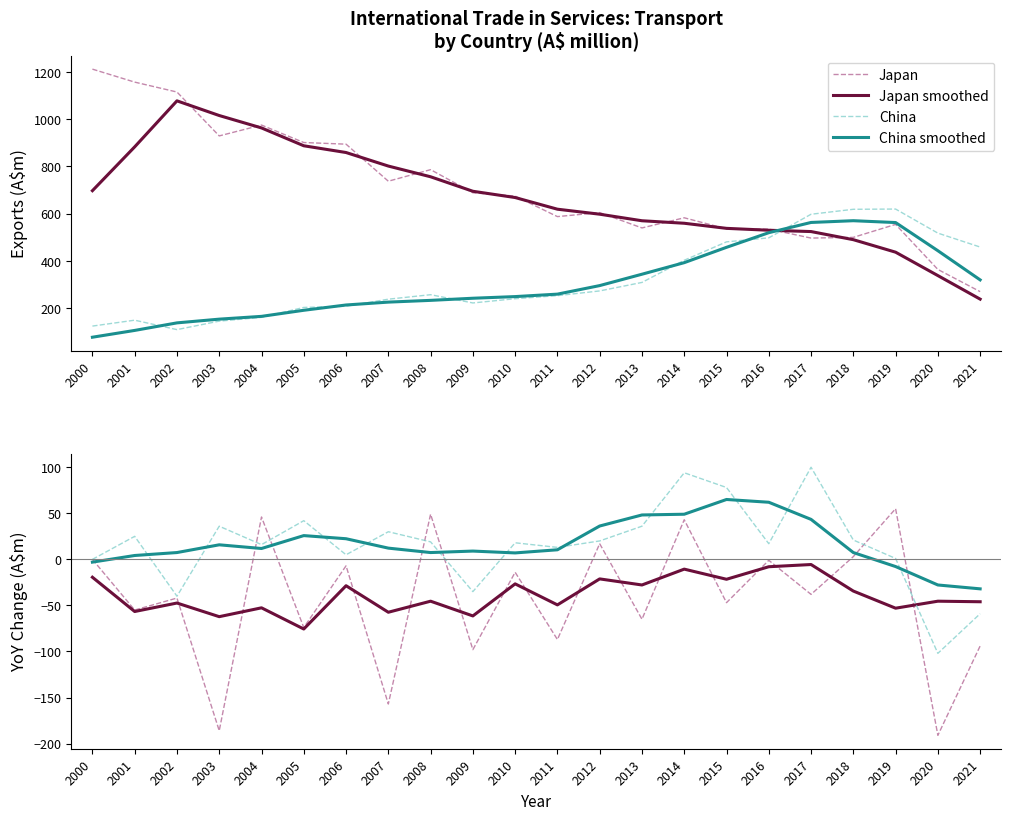

What is the value of the China point at the 12th from the left?

13.0